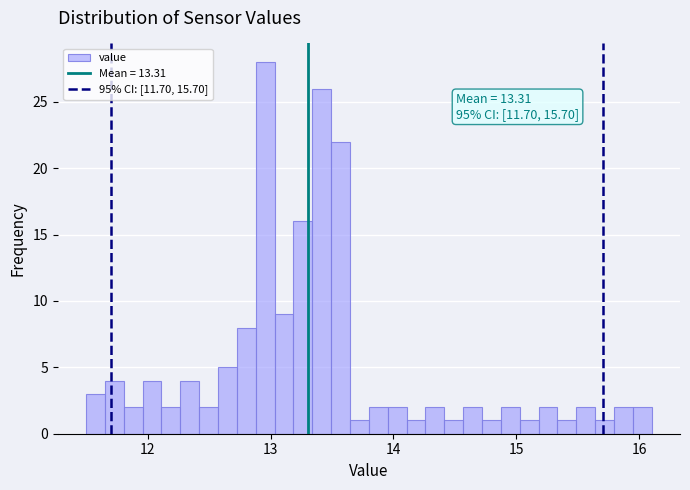

Around what value on the x-axis is the tallest bar? Give the approximate position of its centre, as read against the axis.

13.0